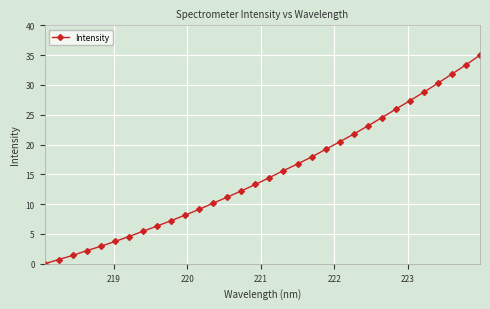

What is the value of the 18th point from the left?

15.6